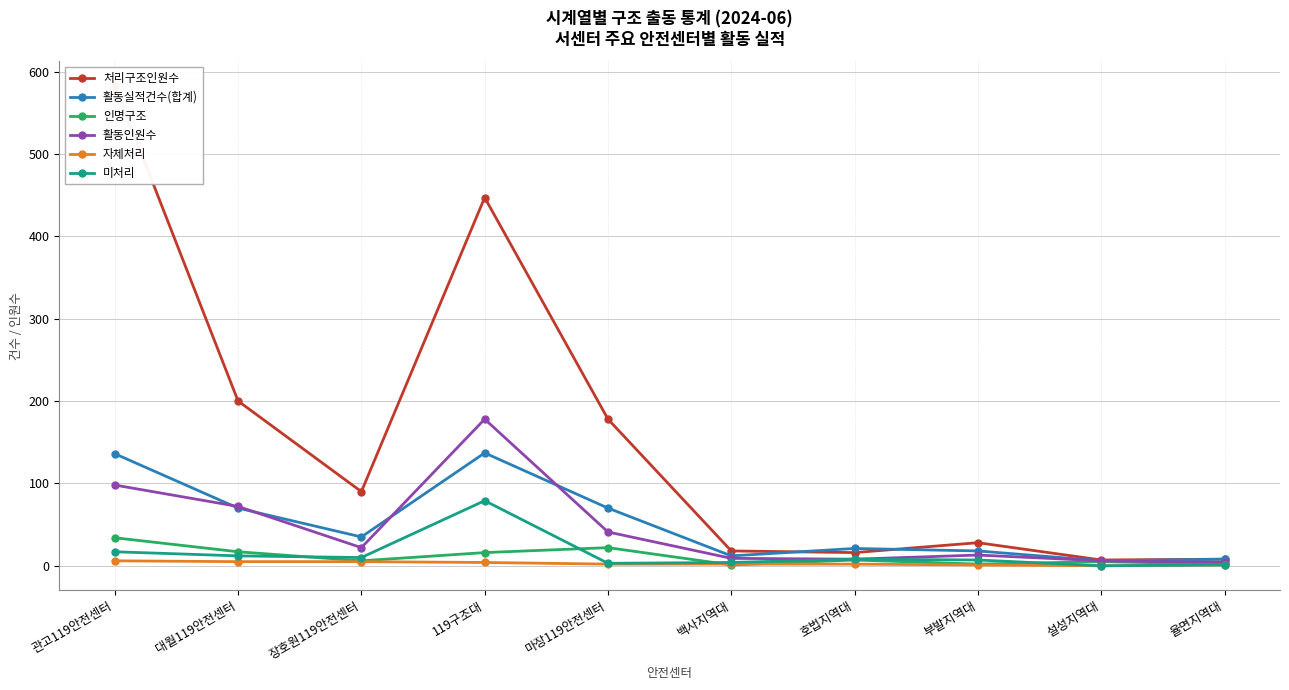

Reading left to right, what are all the values shown in this chart?

처리구조인원수: 583	200	90	447	178	18	16	28	7	8
활동실적건수(합계): 136	70	35	137	70	12	21	18	6	8
인명구조: 34	17	6	16	22	1	7	2	5	2
활동인원수: 98	72	22	178	41	9	8	13	6	4
자체처리: 6	5	5	4	2	2	2	1	0	1
미처리: 17	12	10	79	3	4	8	7	0	1